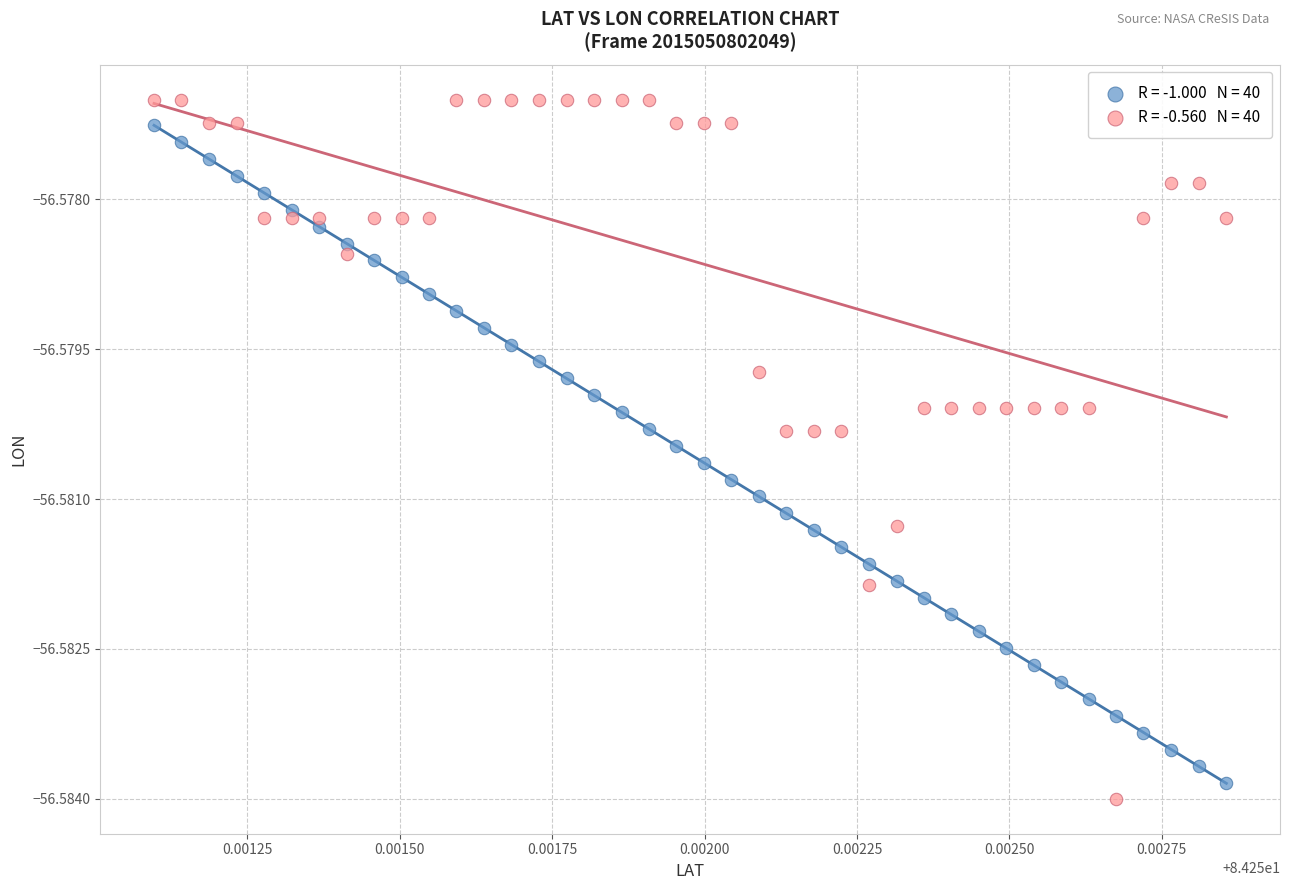

How many points are shown in the scatter plot?

80